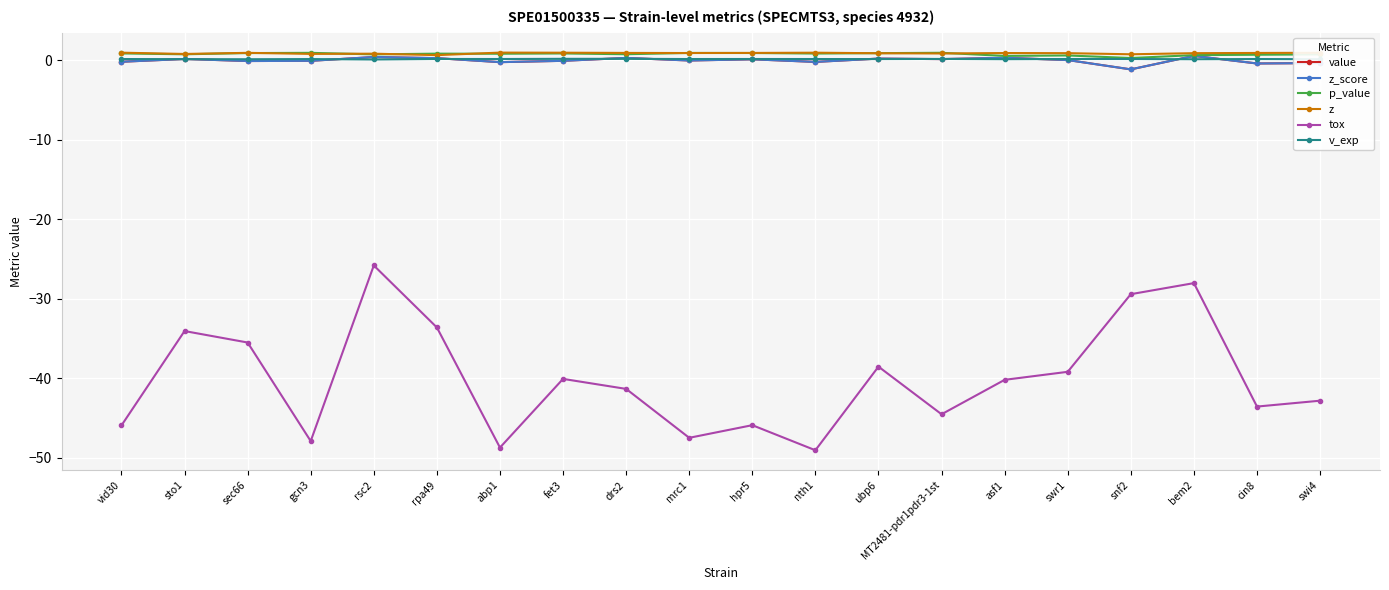

What is the average value of the z series?

0.8